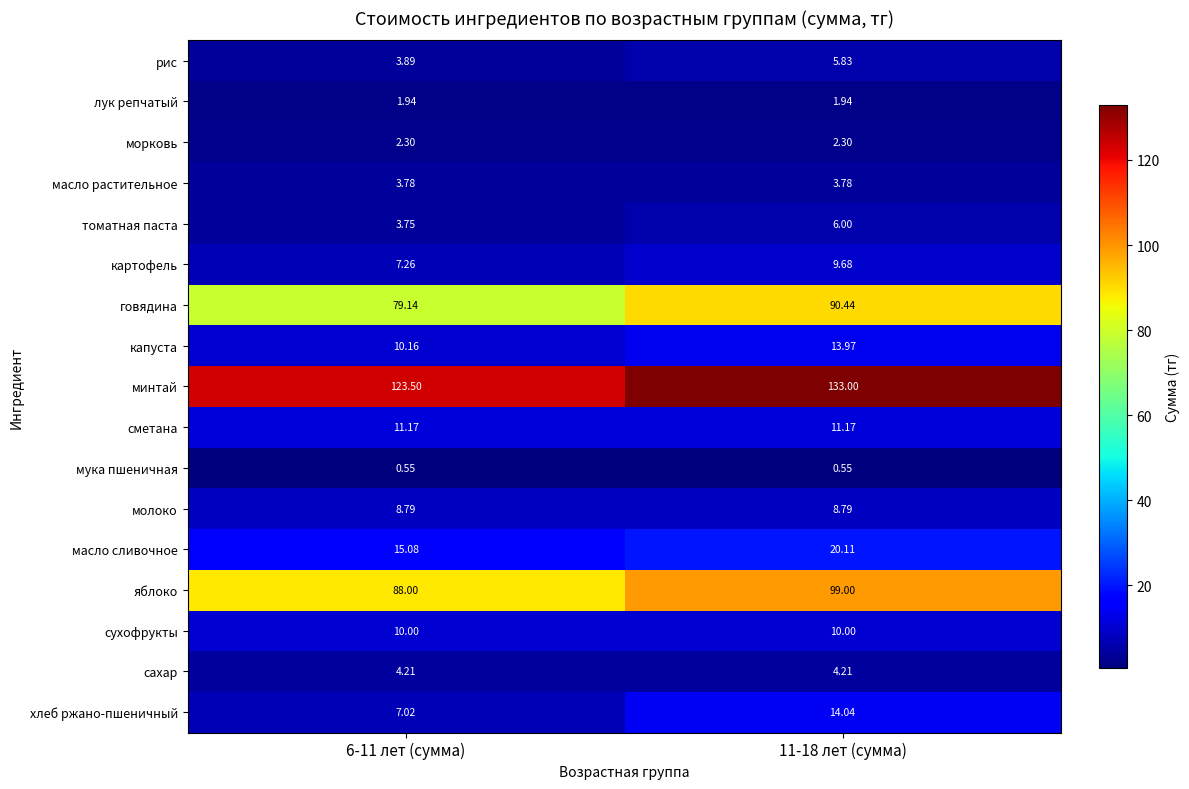

Is the value of морковь at 6-11 лет (сумма) greater than the value of масло сливочное at 11-18 лет (сумма)?

No